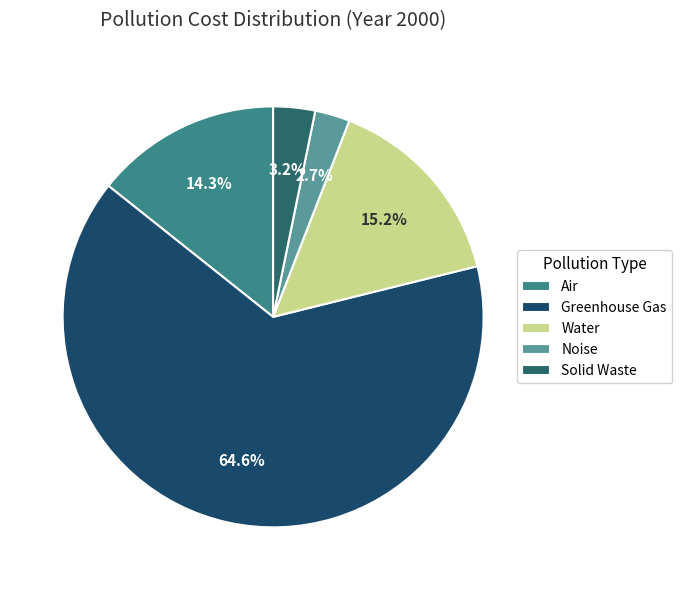

Which slice represents more than half of the pie?

Greenhouse Gas